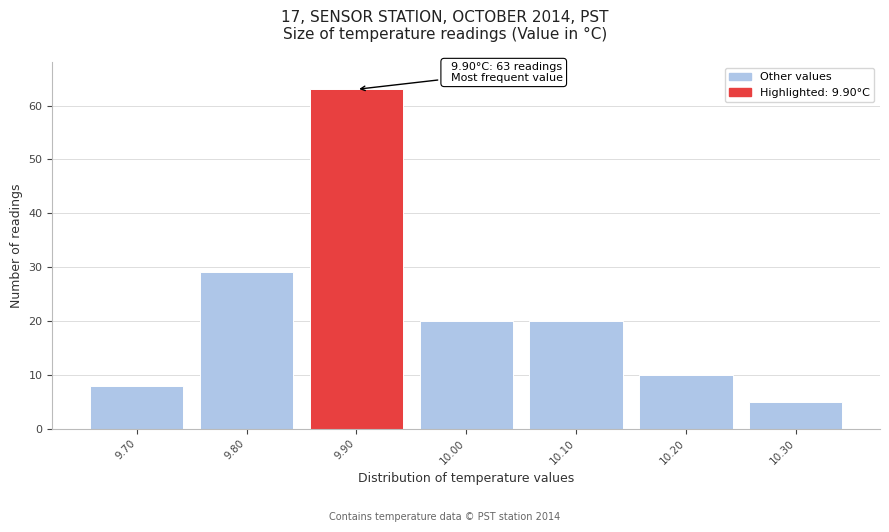

Which range on the x-axis has the tallest bar?

9.85 to 9.95